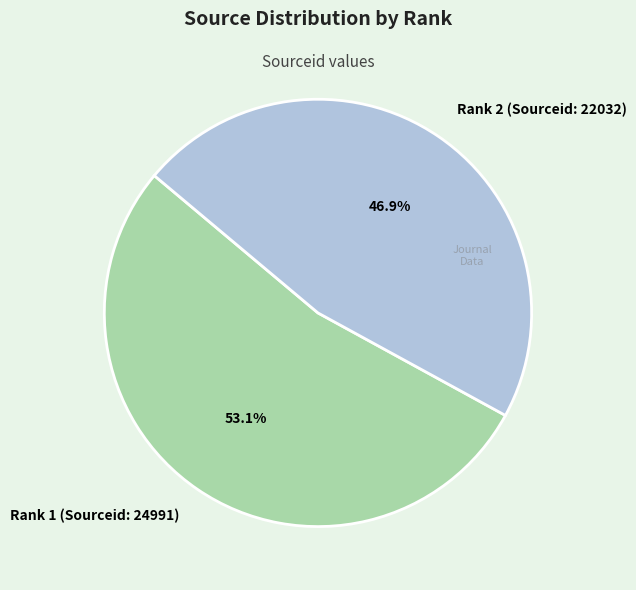

Combined, do Rank 2 (Sourceid: 22032) and Rank 1 (Sourceid: 24991) account for over 50%?

Yes